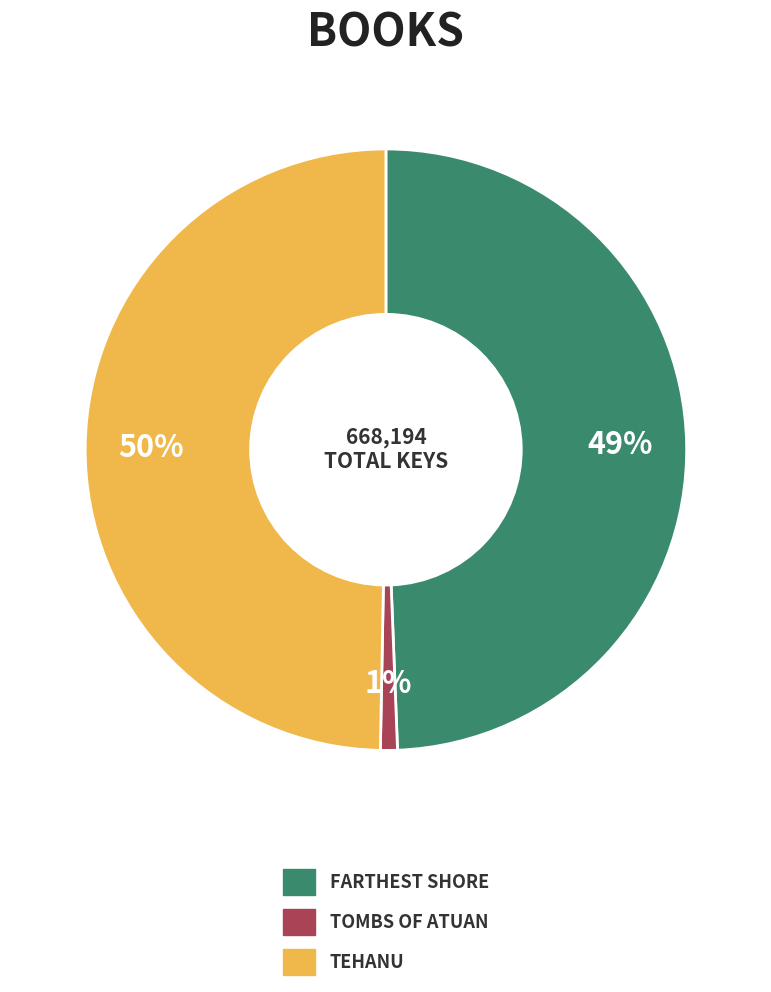

To the nearest percent, what is the difference between the largest and smallest slice percentages?

49%